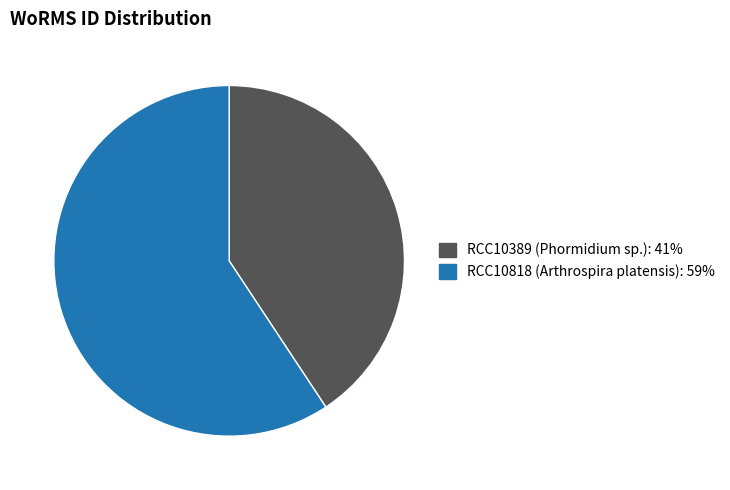

Count the number of slices in the pie.

2